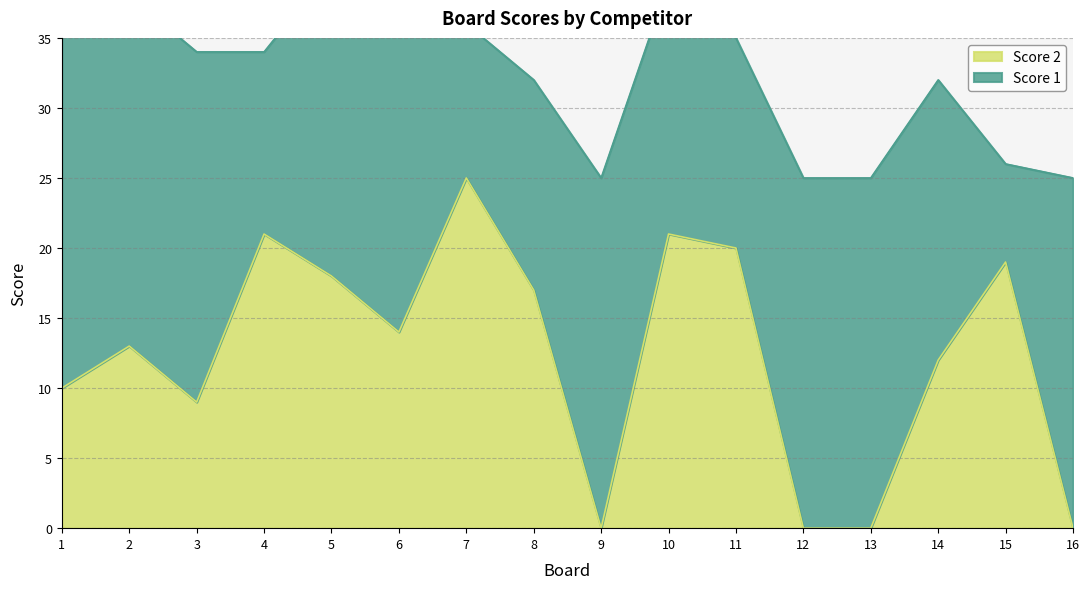

What is the value of the 15th point from the left?

19